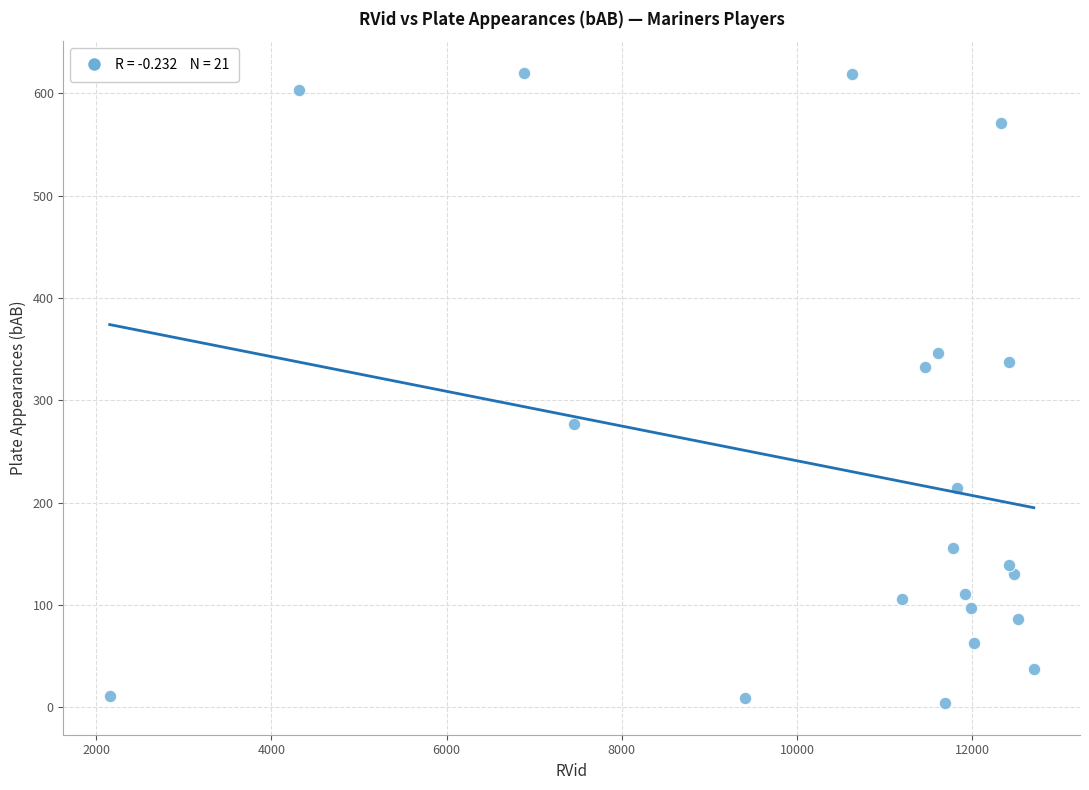

What is the range of Y values (max minus min)?

616